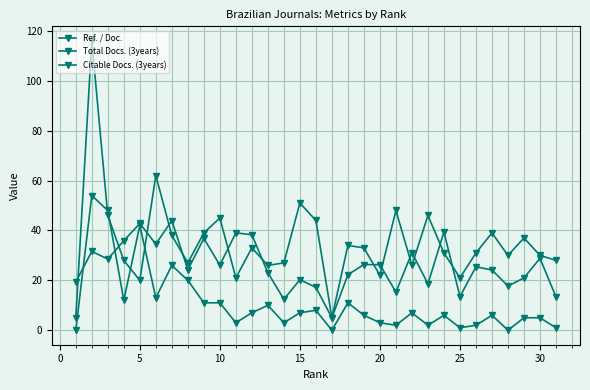

How many categories are shown in the chart?

31